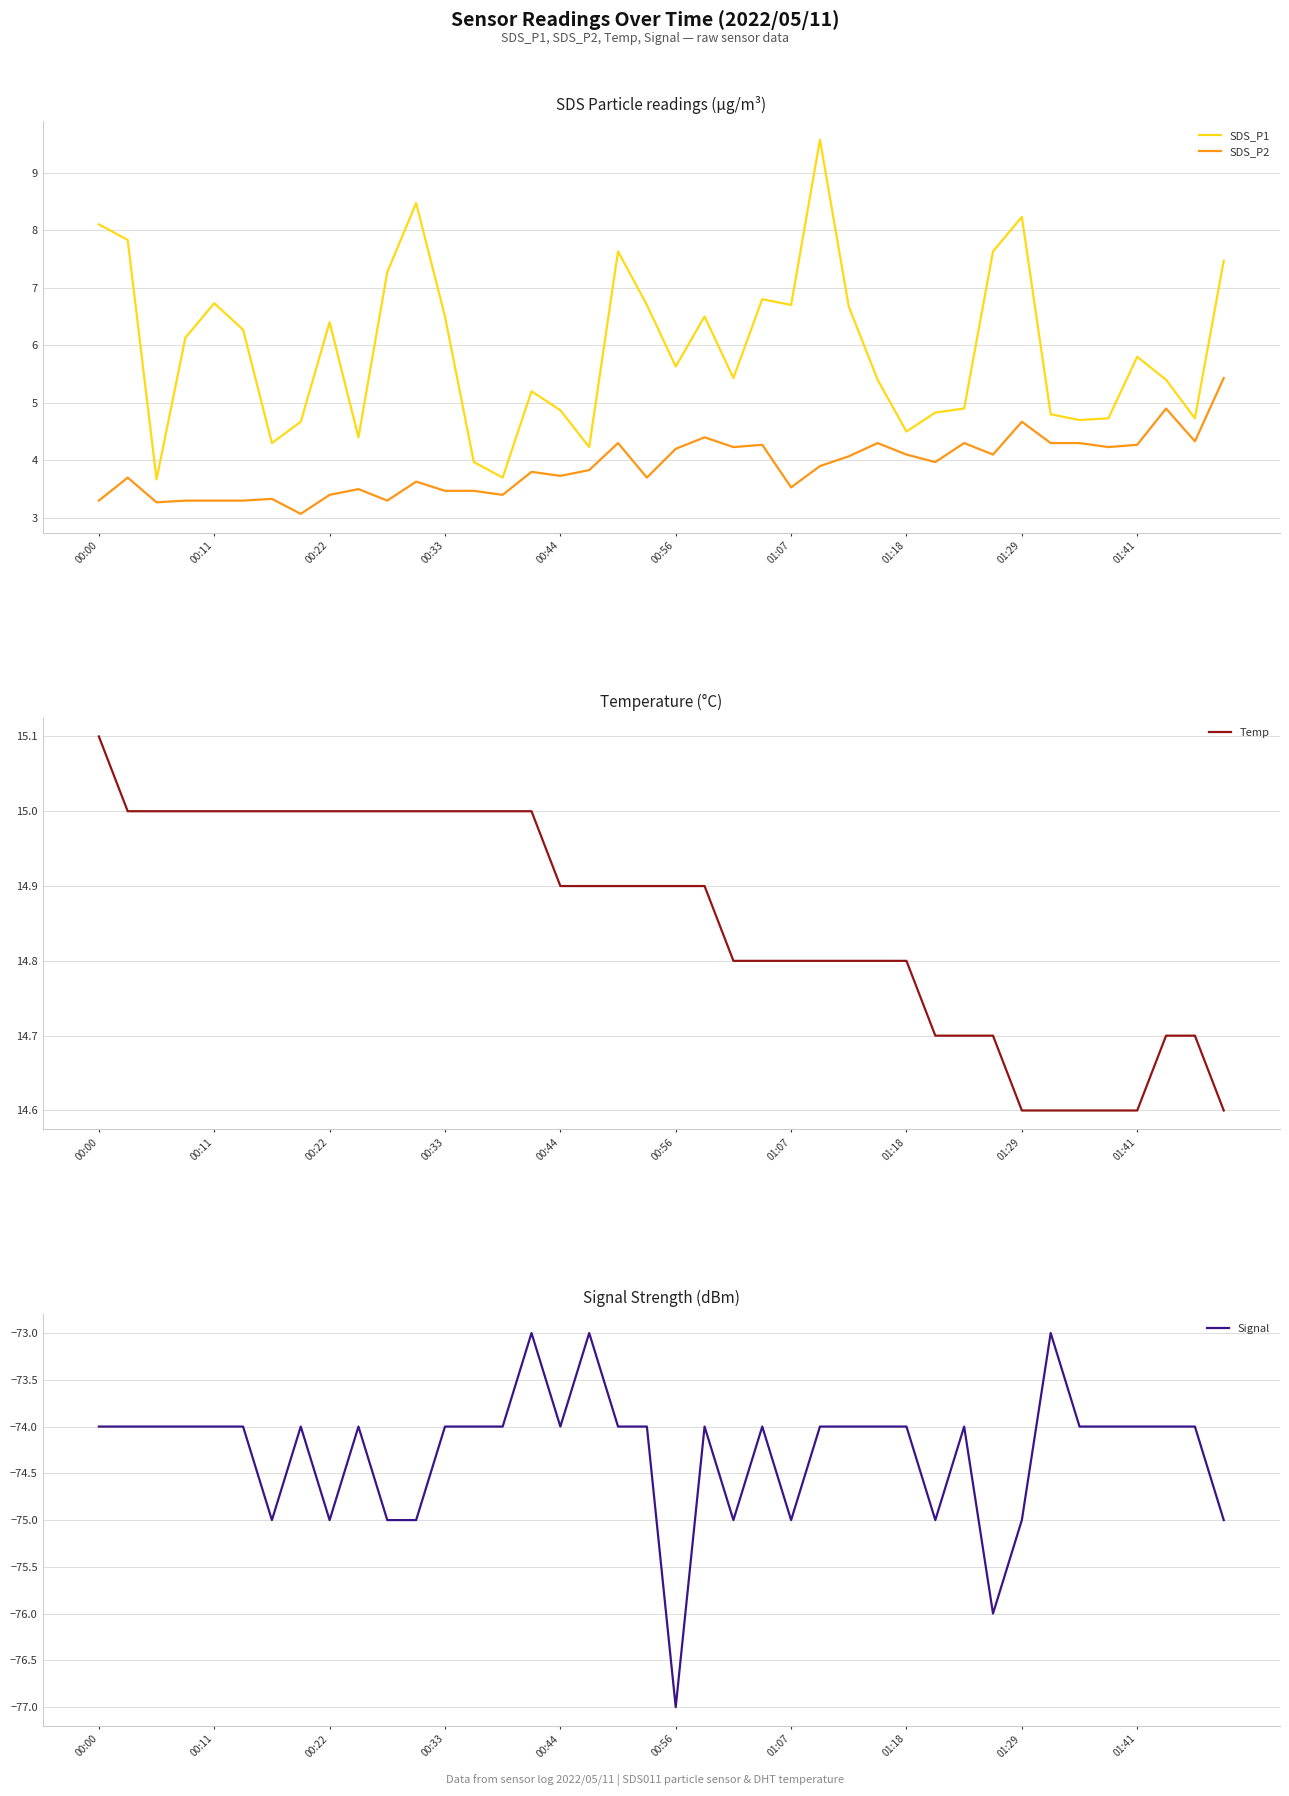

The value of Signal at 11 is -107.7. True or false?

False